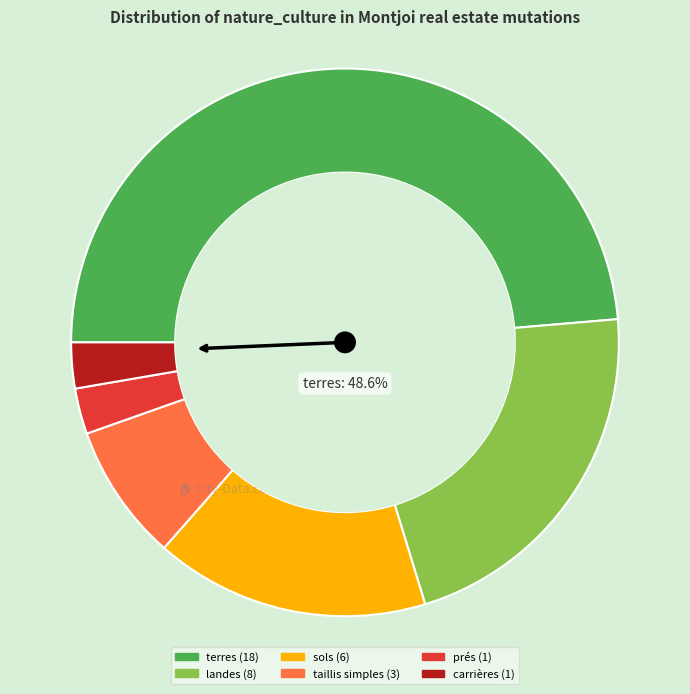

To the nearest percent, what is the combined percentage of carrières and taillis simples?

11%